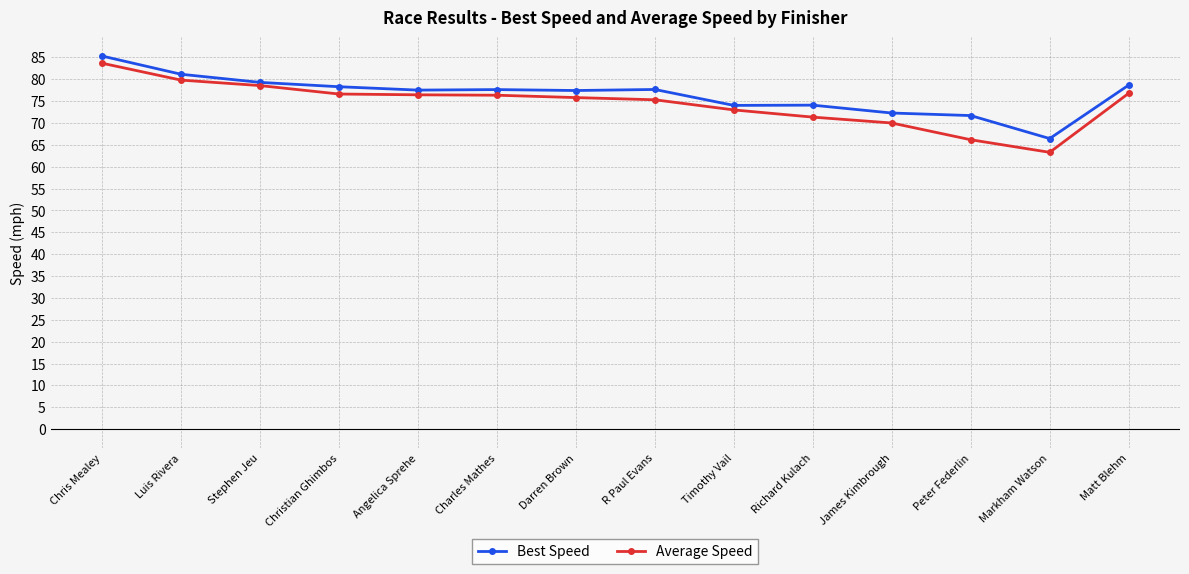

What are all the series names shown in the legend?

Best Speed, Average Speed